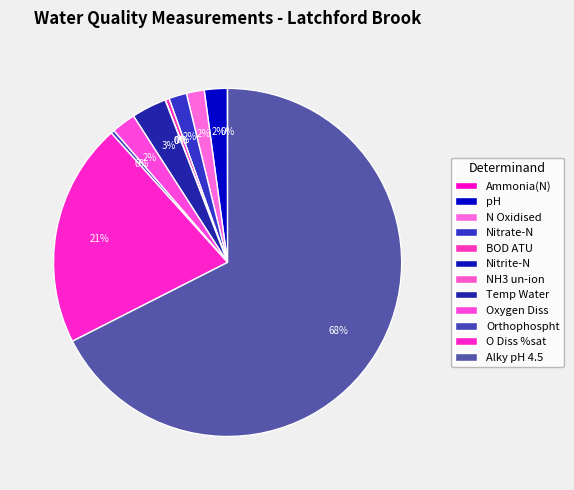

What portion of the pie excludes Nitrite-N?

100.0%